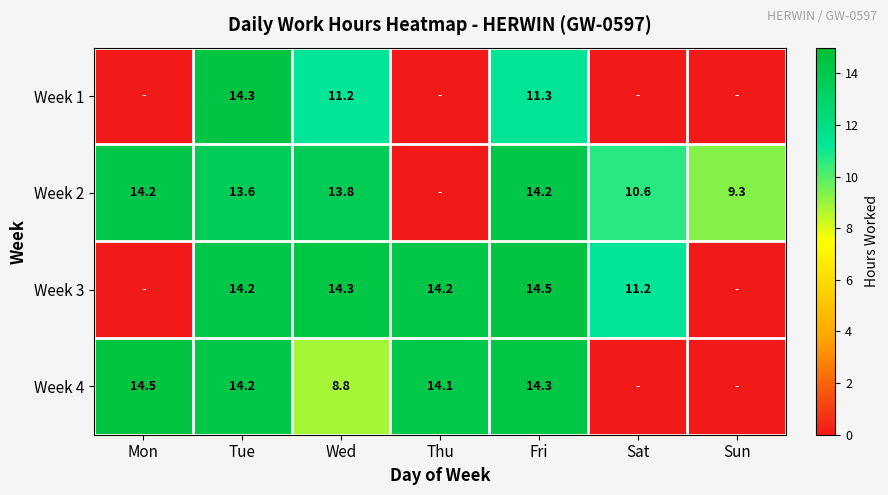

The value of Week 2 at Fri is 22.3. True or false?

False